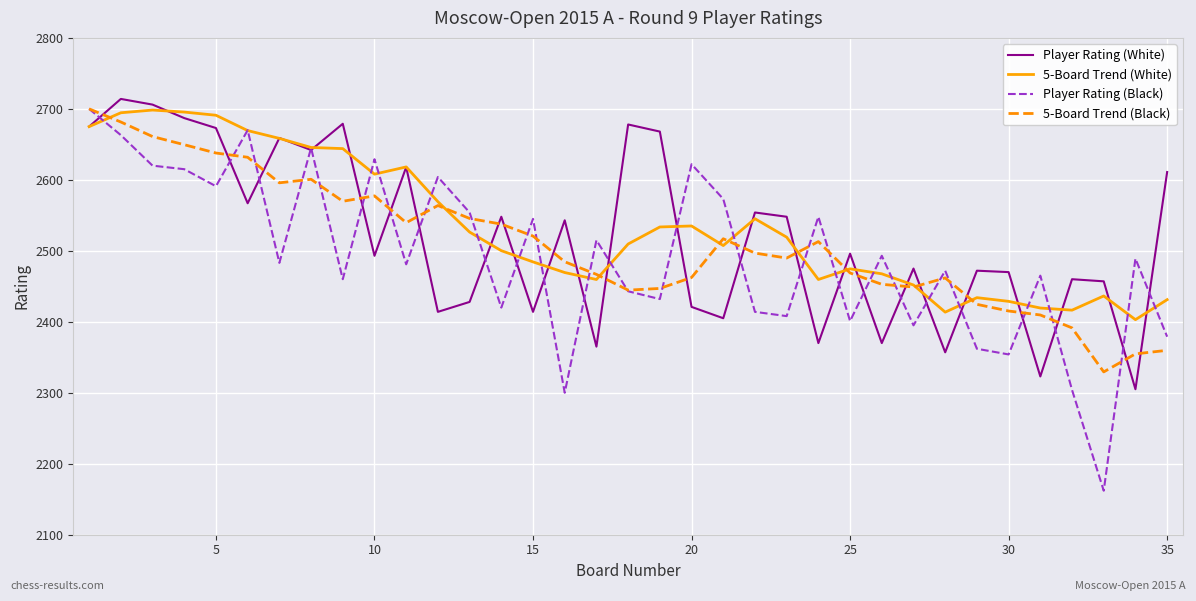

What is the greatest value displayed?

2714.0